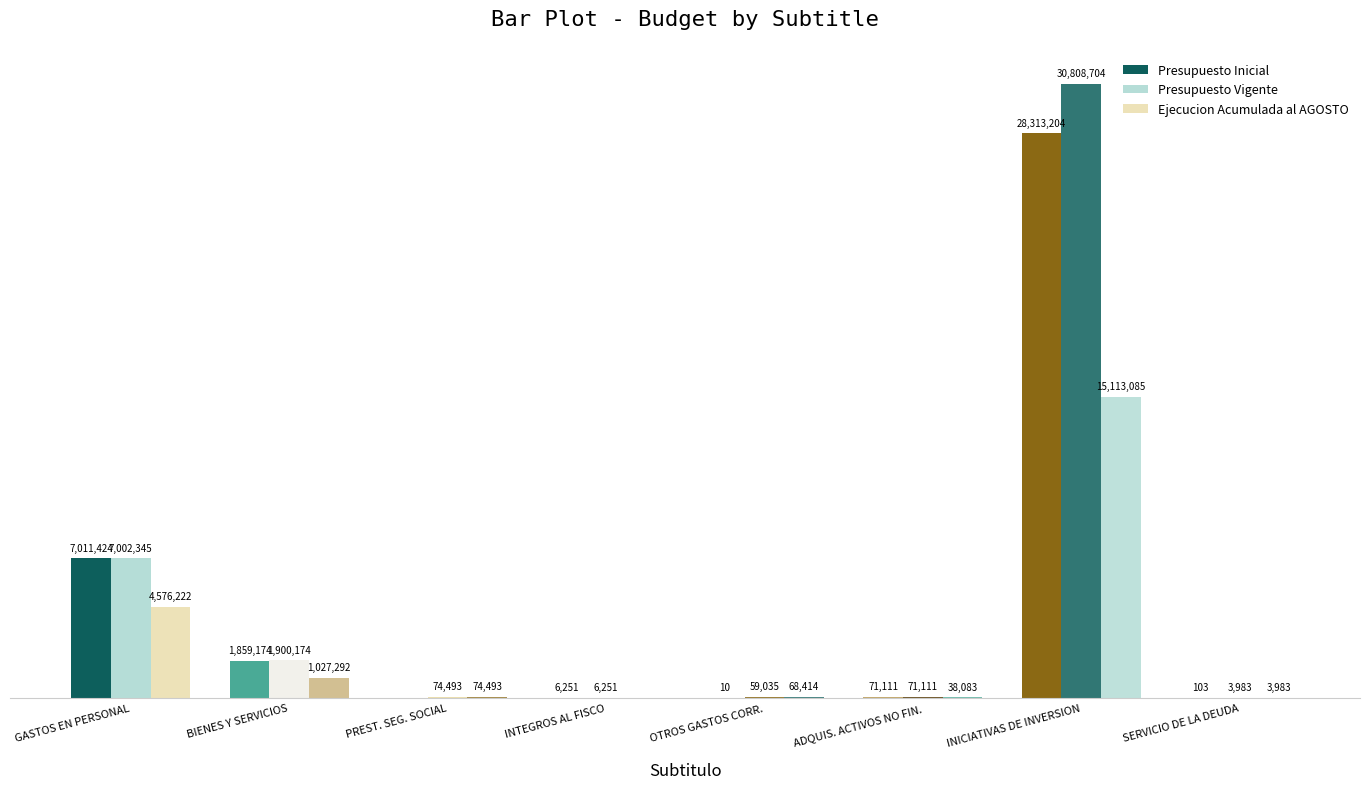

What position from the left is INICIATIVAS DE INVERSION?

7